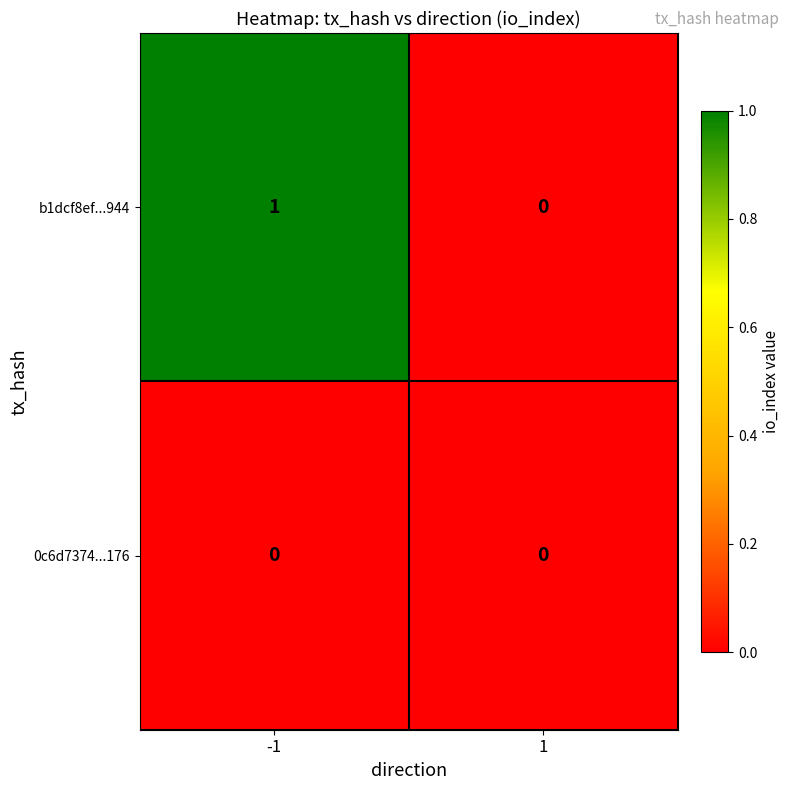

Which series has the largest total across all categories?

b1dcf8ef...944